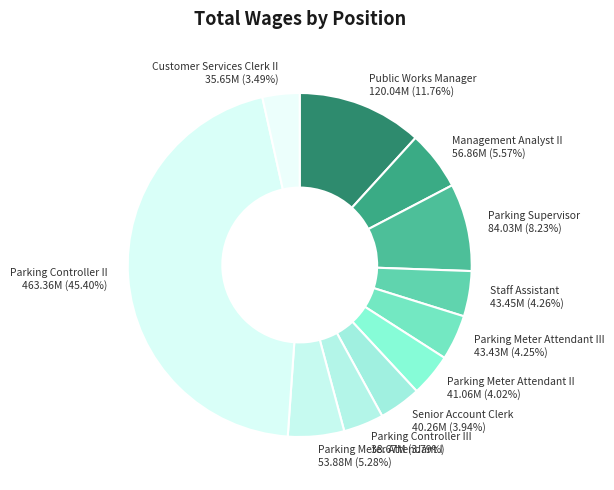

What is the ratio of the value at Parking Meter Attendant II to the value at Staff Assistant?

0.9